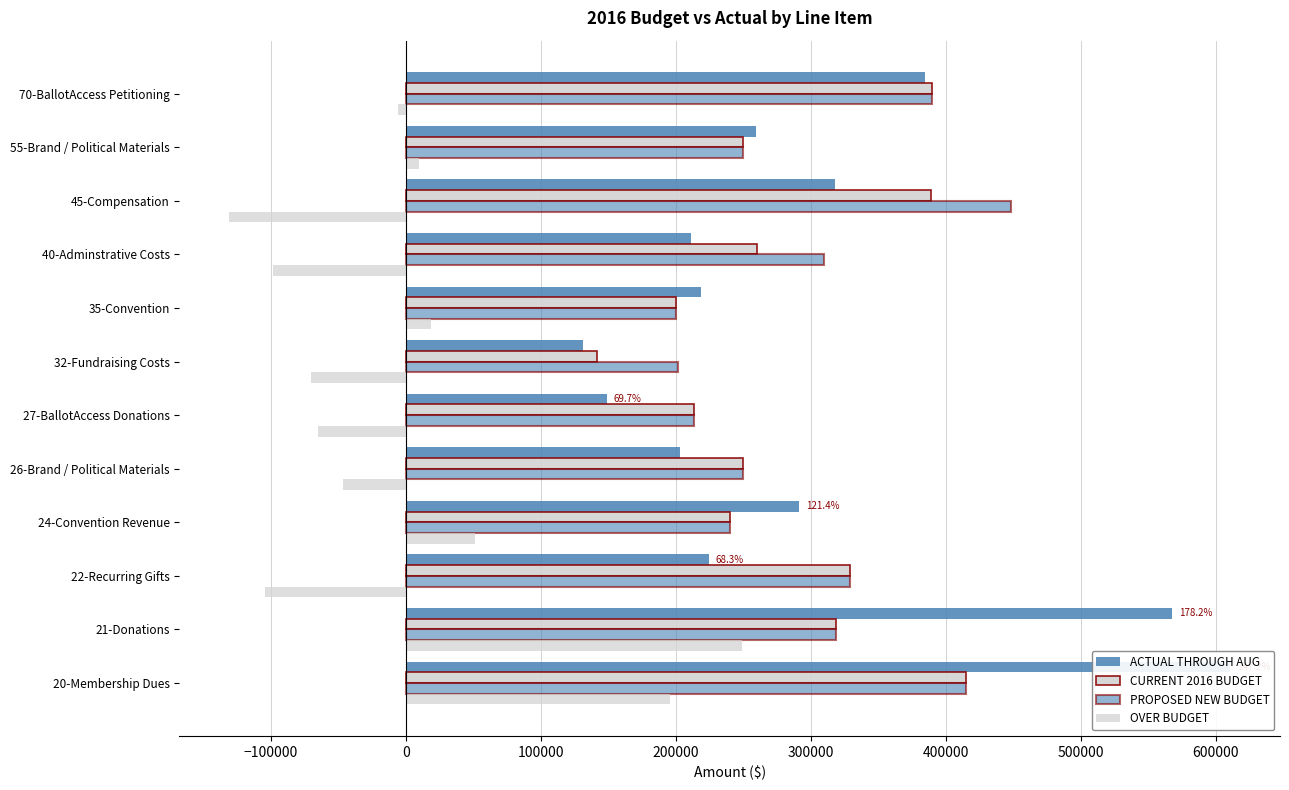

List the series in order of their peak value, highest first.

ACTUAL THROUGH AUG, PROPOSED NEW BUDGET, CURRENT 2016 BUDGET, OVER BUDGET